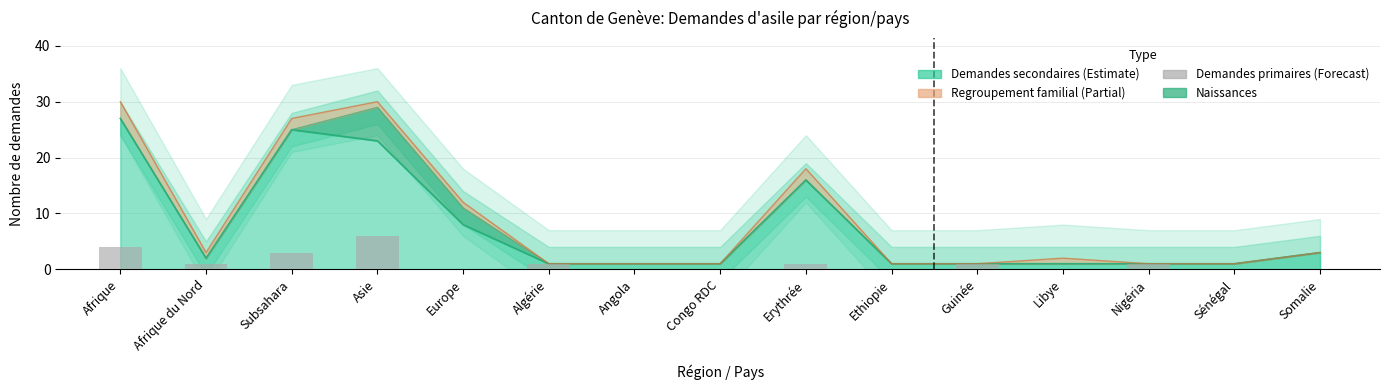

What is the change in value from Afrique du Nord to Sénégal?

-1